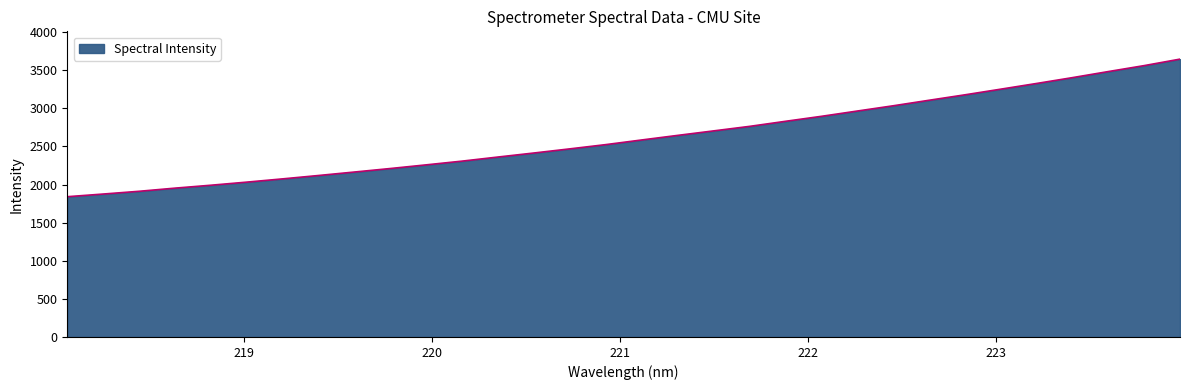

What is the difference between the maximum and minimum values?

1805.5